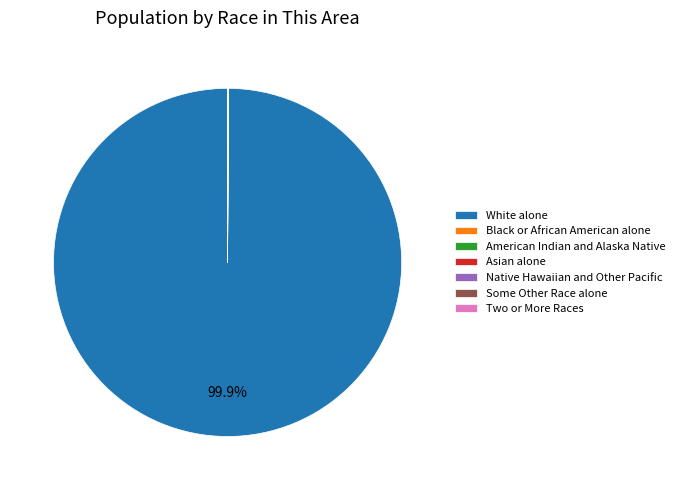

Does White alone represent more than half of the total?

Yes